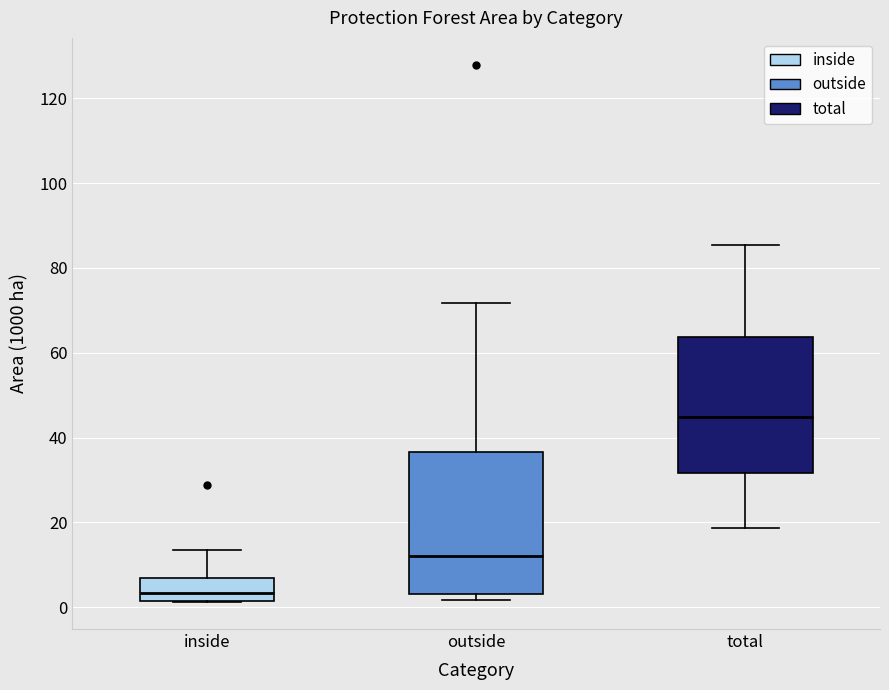

Reading left to right, read every box against the y-axis: the position of its median line, the range the box covers, and the ends of its whiskers. The values are not printed on the chart, so give them approximately, as read against the axis.

inside: median 4, box 2 to 6, whiskers 2 to 14
outside: median 12, box 4 to 36, whiskers 2 to 72
total: median 44, box 32 to 64, whiskers 18 to 86